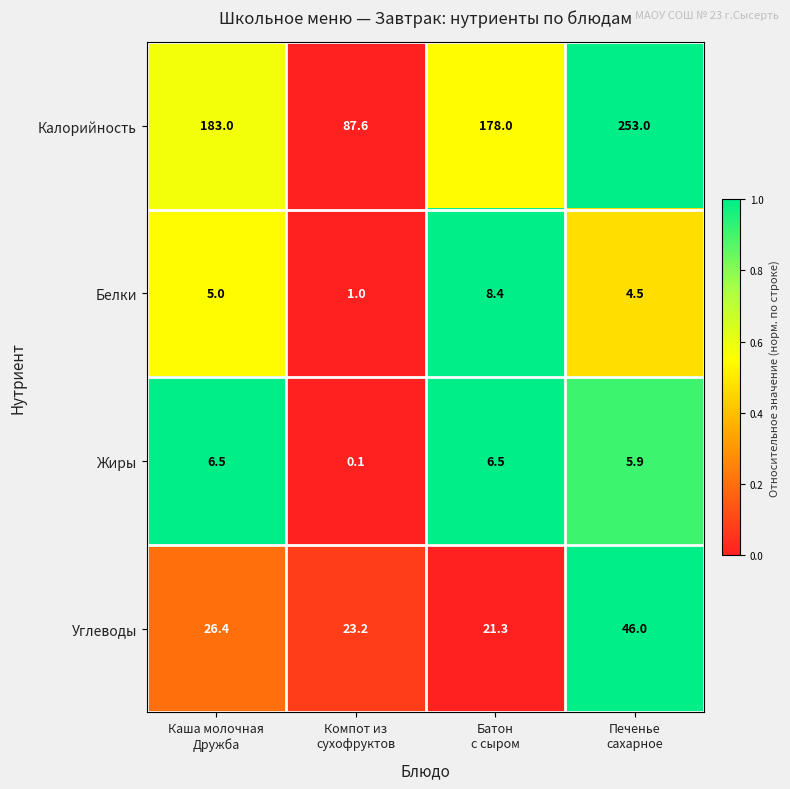

Which series has the widest spread of values?

Калорийность